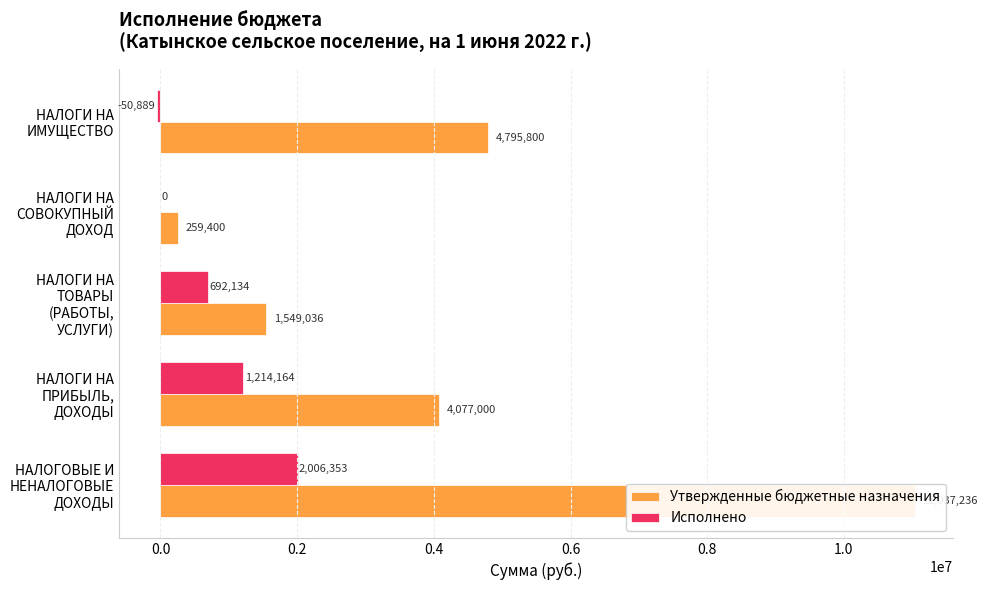

How many data points does each series have?

5